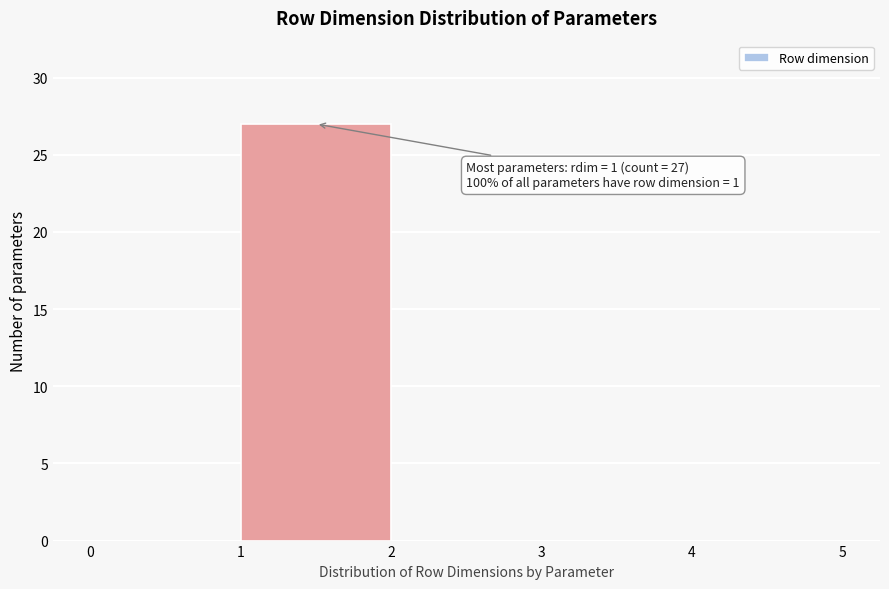

Which range on the x-axis has the tallest bar?

1 to 2